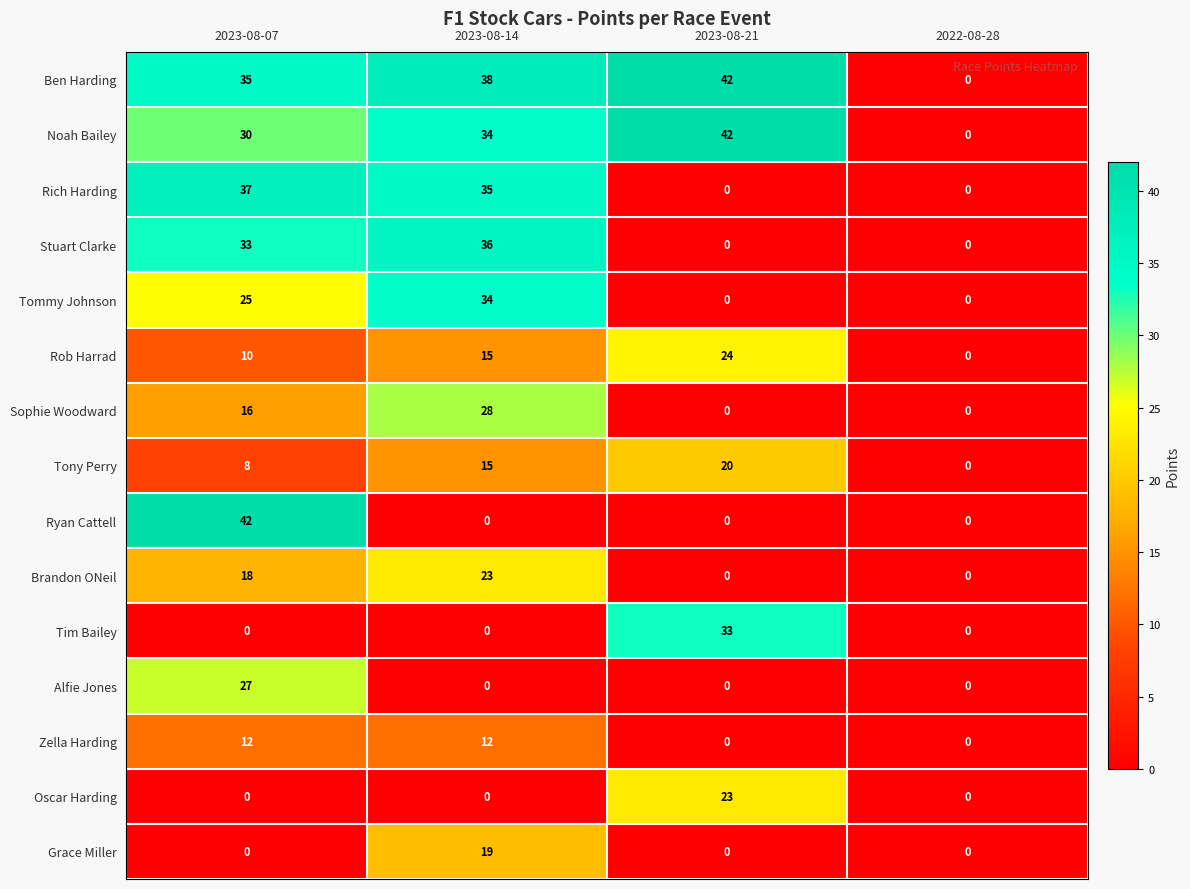

What is the difference between the Zella Harding values at 2023-08-14 and 2023-08-21?

12